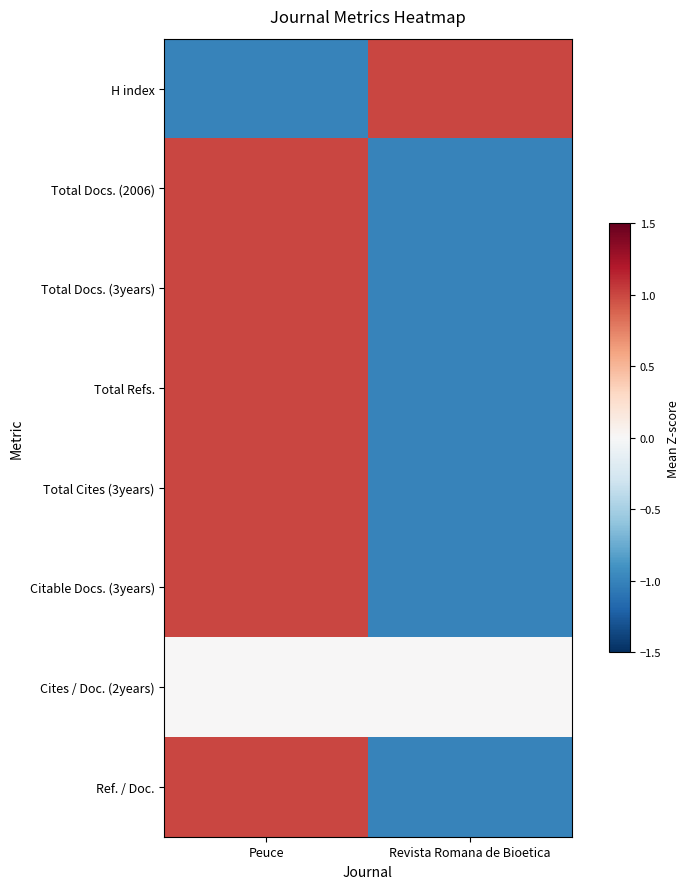

Which has a higher value, Peuce or Revista Romana de Bioetica?

Revista Romana de Bioetica